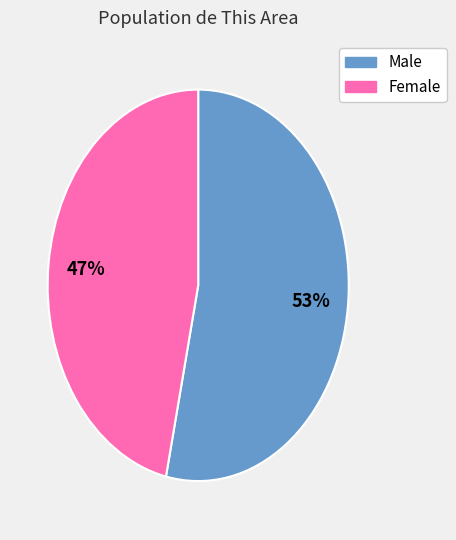

How many segments does this pie chart have?

2